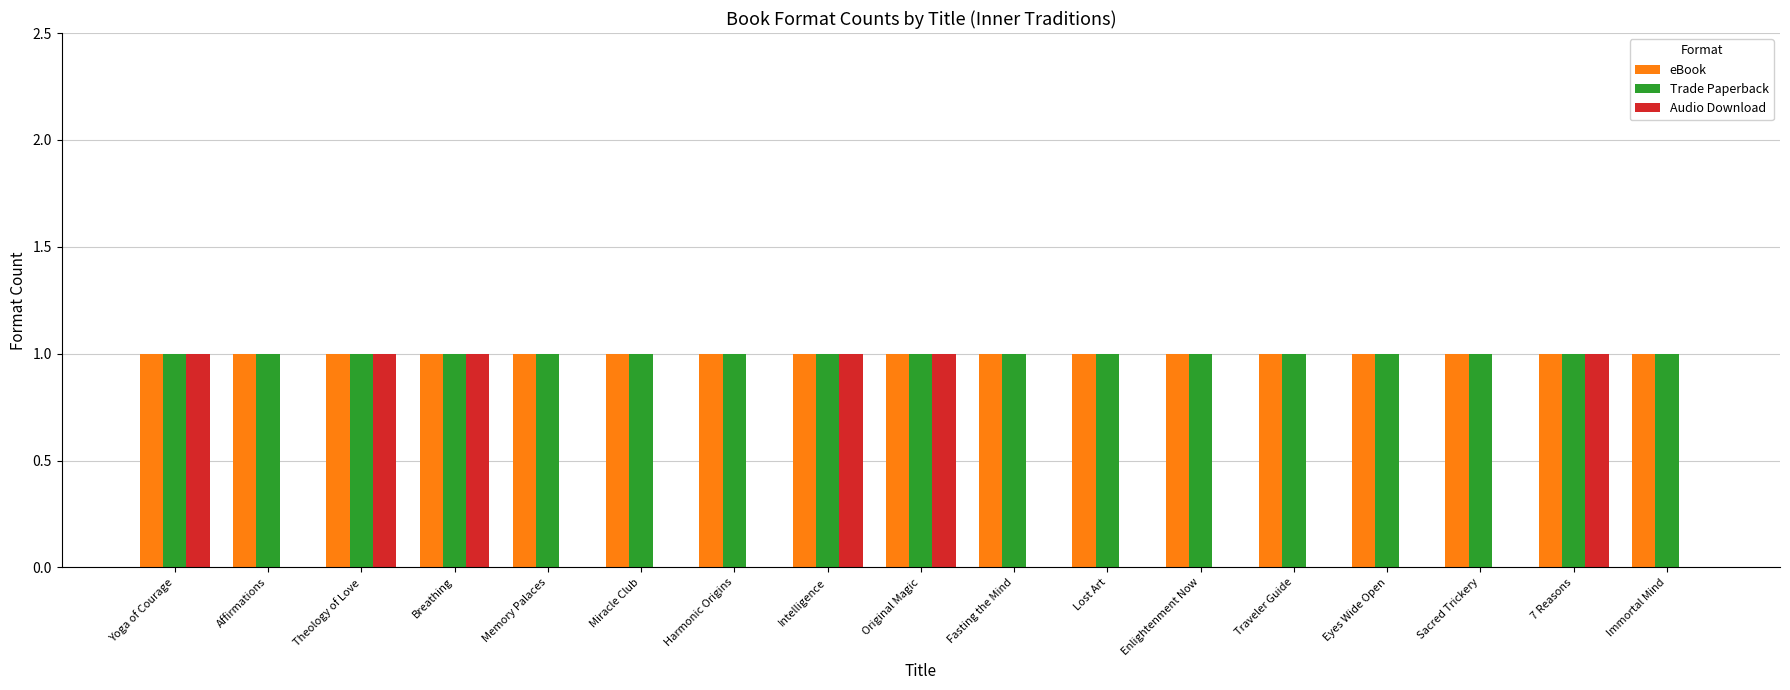

The value of Audio Download at Theology of Love is 0. True or false?

False